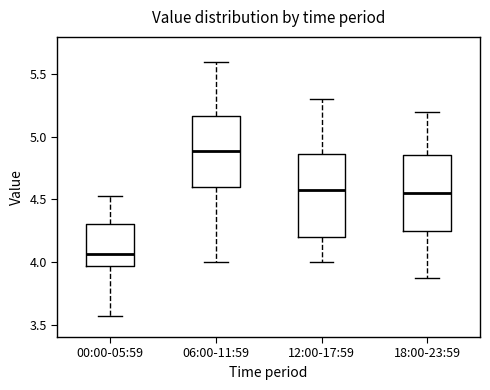

Which box is the tallest, from its lower edge to its upper edge?

12:00-17:59